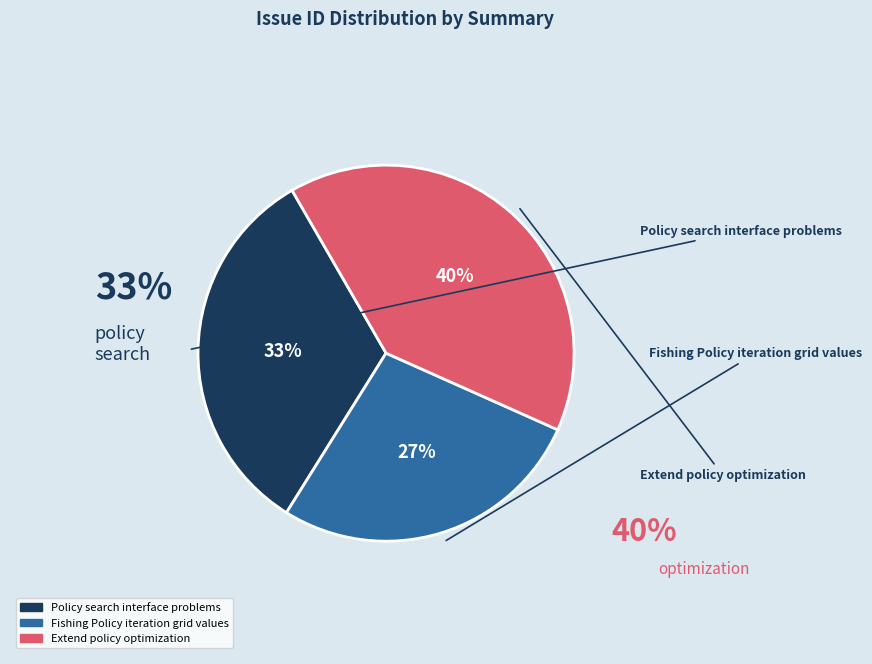

Is it true that Extend policy optimization is 40% of the pie?

True